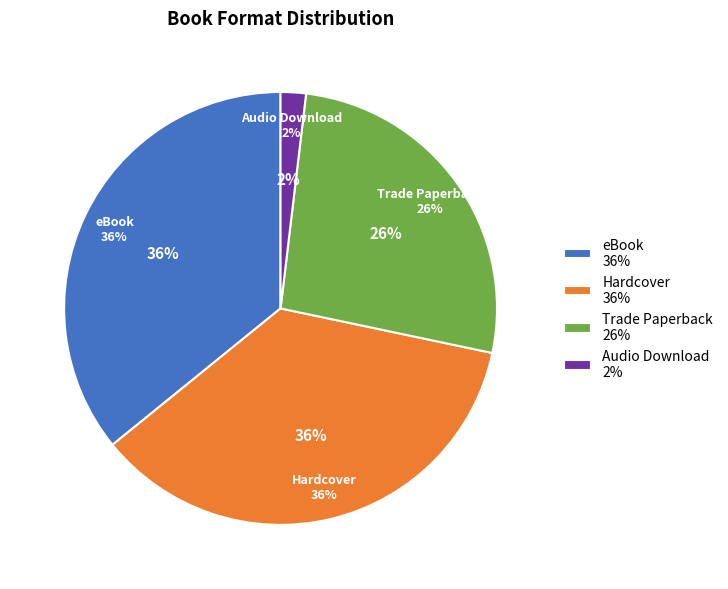

Rank the categories by value from highest to lowest.

eBook, Hardcover, Trade Paperback, Audio Download